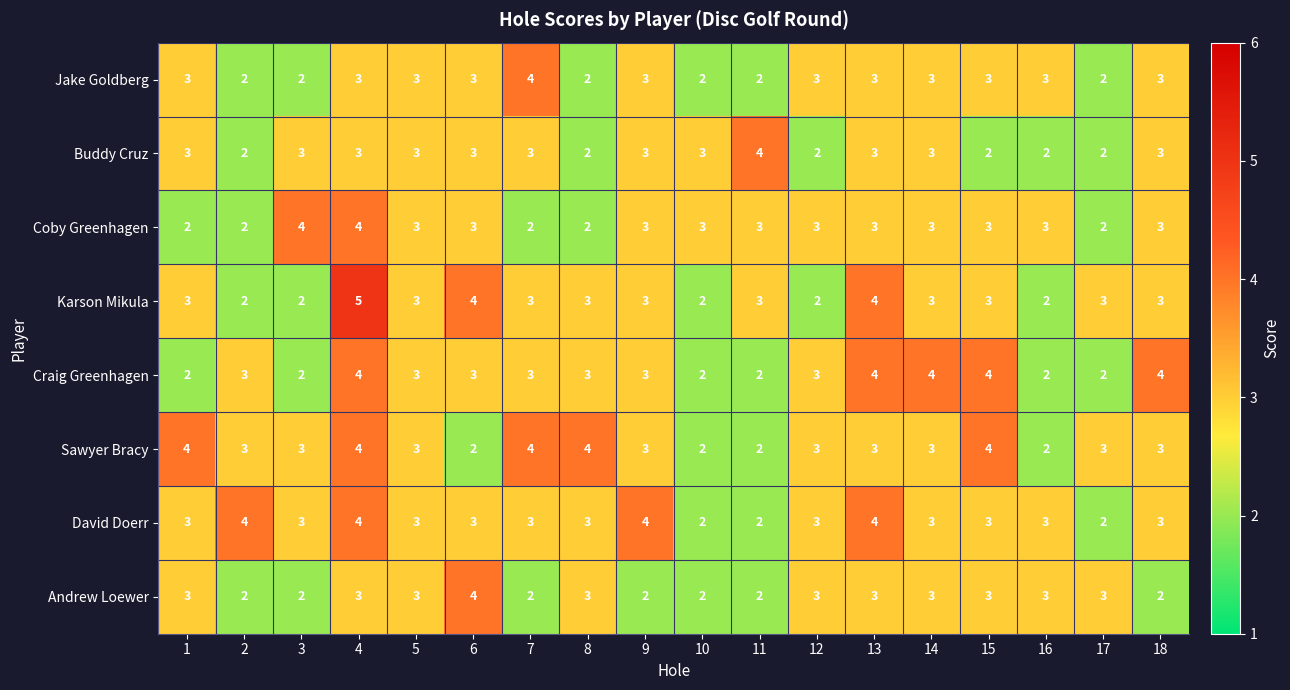

Which series has the largest range (max minus min)?

Karson Mikula